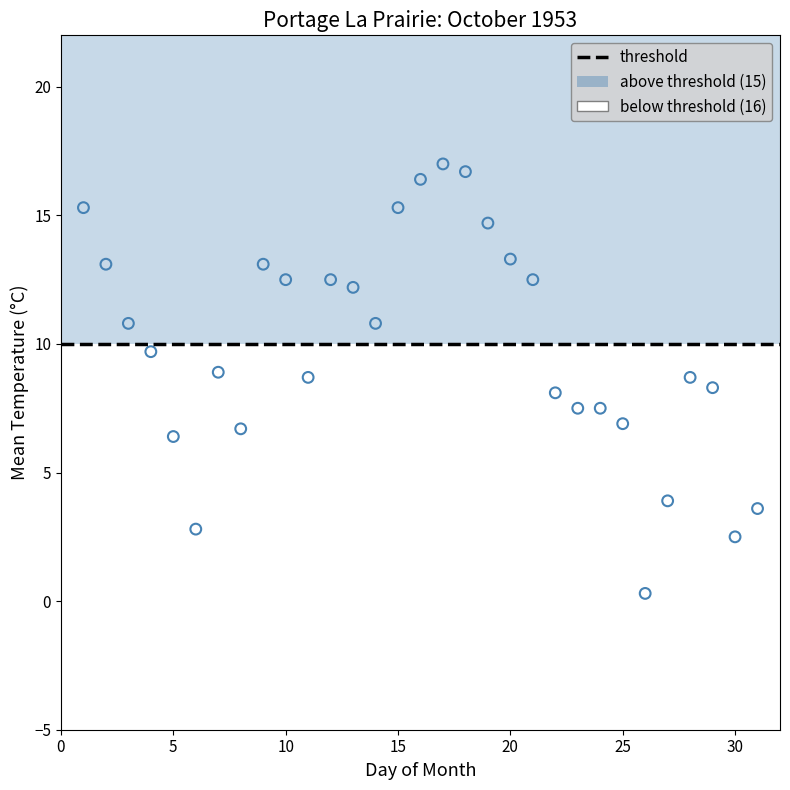

Which series reaches the minimum Y coordinate?

below threshold (16)